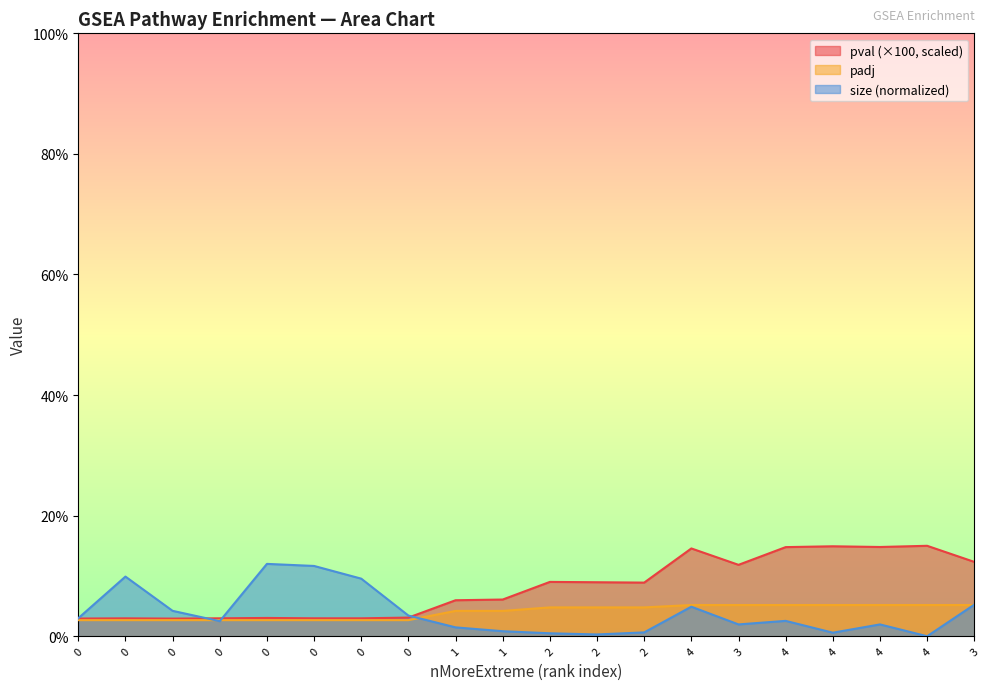

List the series in order of their peak value, lowest first.

padj, size, pval